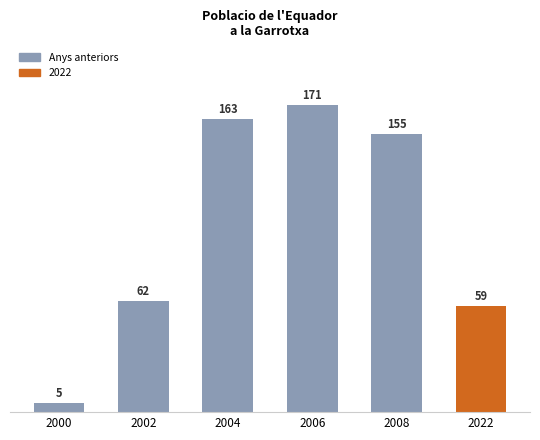

Reading right to left, extract all data points from this chart.

59	155	171	163	62	5